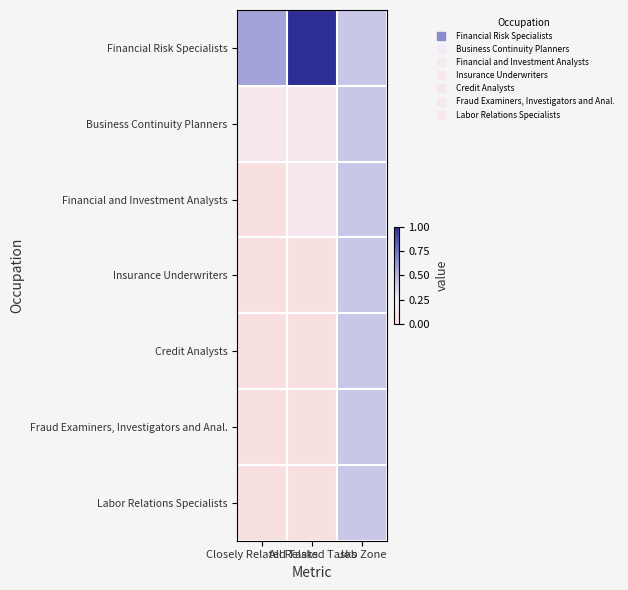

Which series has the largest total across all categories?

Financial Risk Specialists